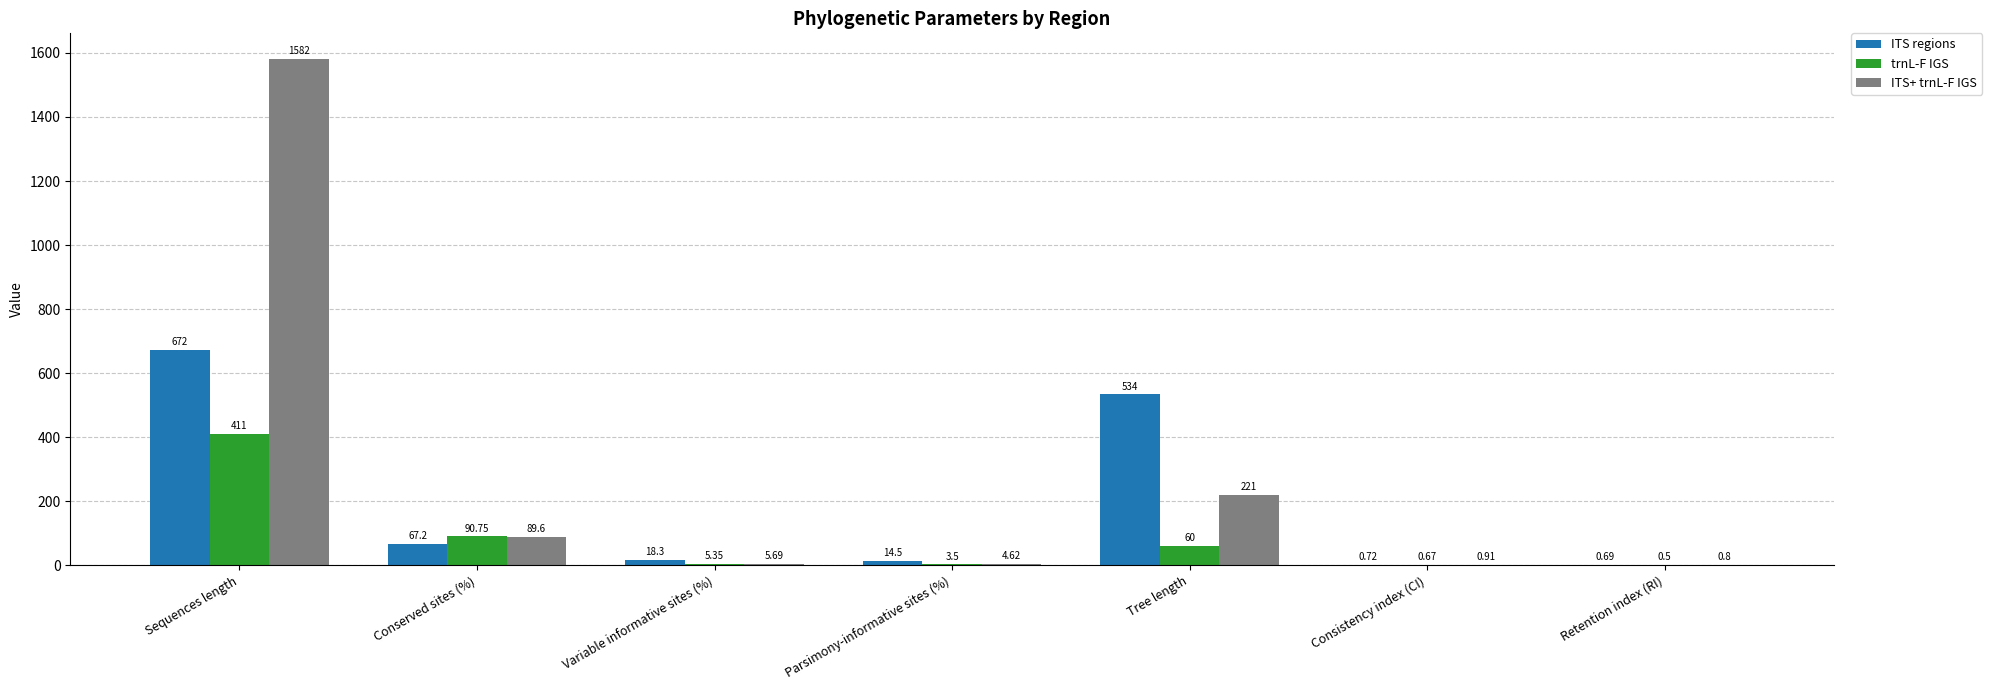

Which series changed the most between Parsimony-informative sites (%) and Retention index (RI)?

ITS regions